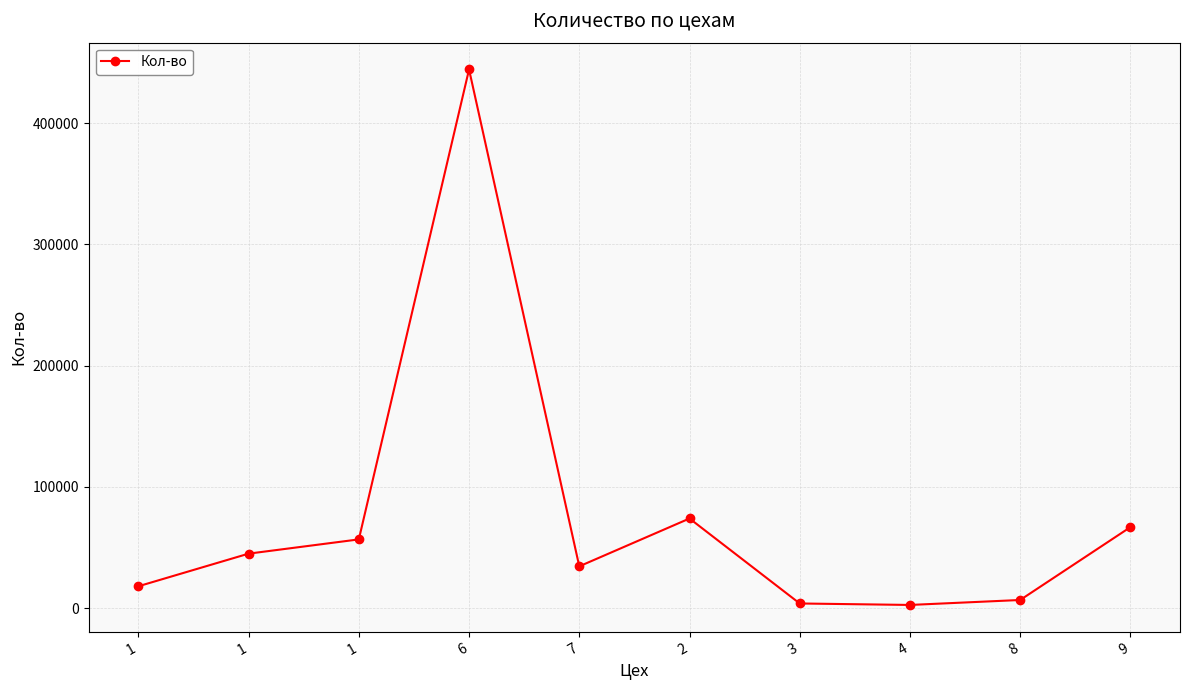

Reading left to right, extract all data points from this chart.

1=18000.0	1=44904.0	1=56665.0	6=444332.0	7=34445.0	2=73904.4	3=3804.0	4=2588.0	8=6677.0	9=66777.0